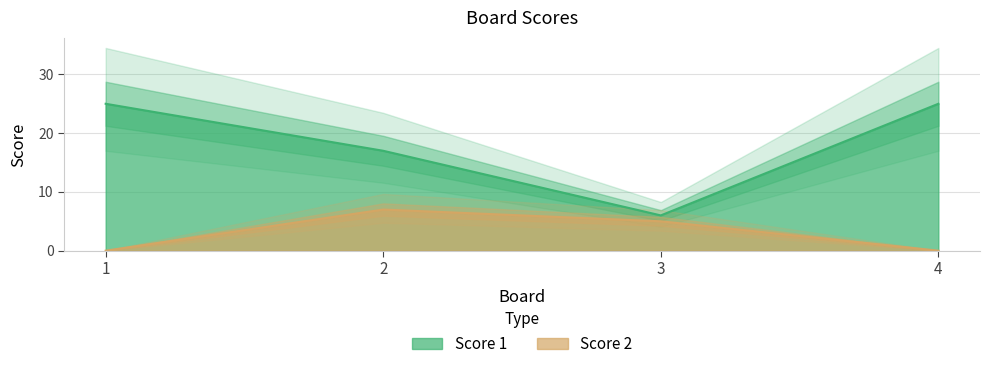

What is the difference between the maximum and minimum values in the Score 1 series?

19